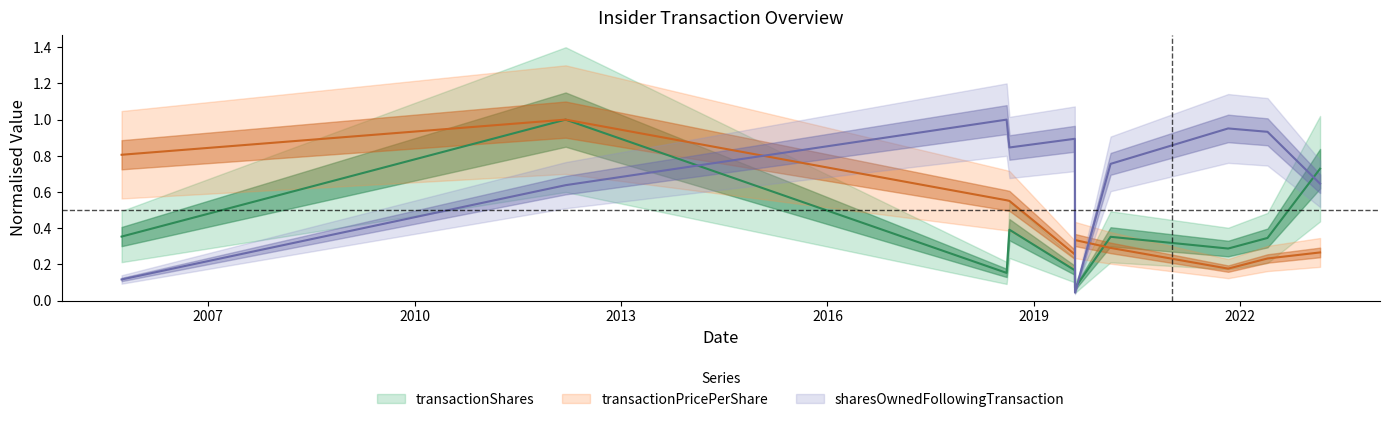

Is it true that transactionShares equals 0.4 at 2018-08-24?

True